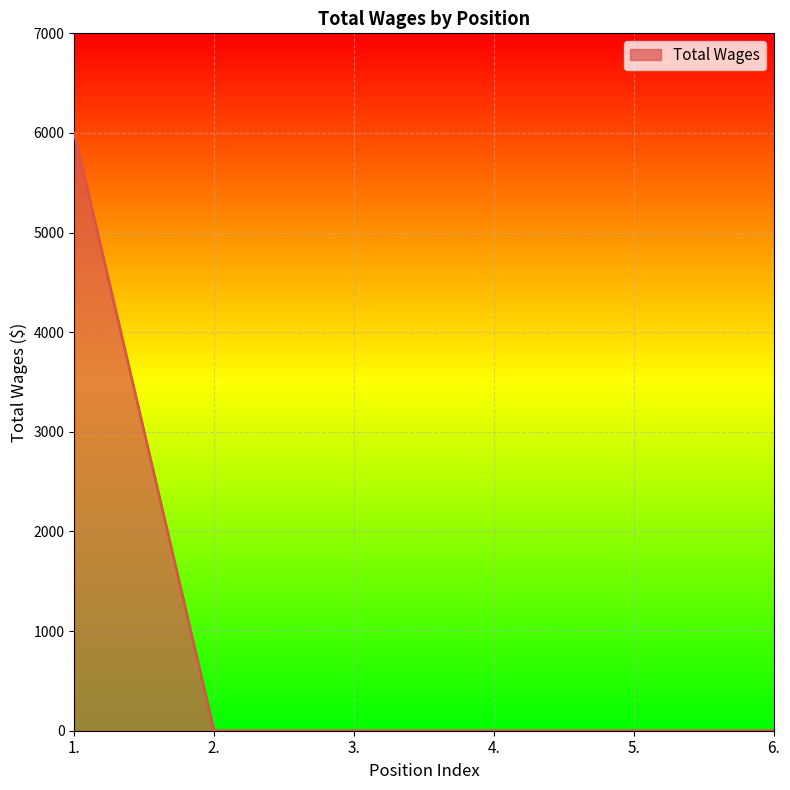

Reading right to left, what are all the values shown in this chart?

0	0	0	0	0	6000